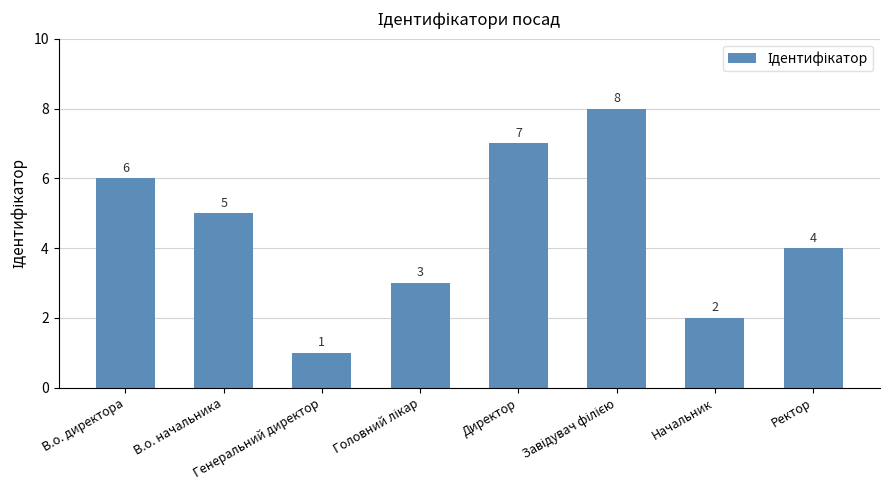

How many bars are there in total?

8